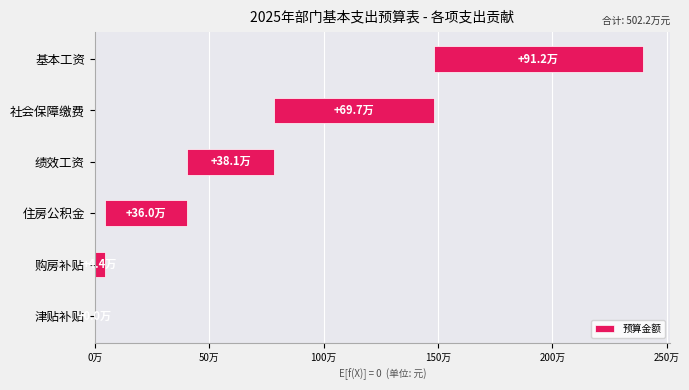

What is the sum of the values at 购房补贴 and 津贴补贴?

43812.0